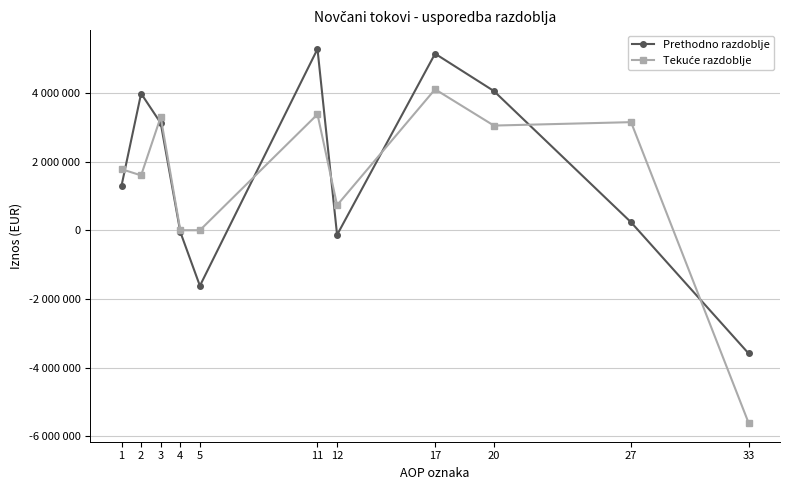

List the labels in order of Prethodno razdoblje value, smallest first.

33, 5, 12, 4, 27, 1, 3, 2, 20, 17, 11